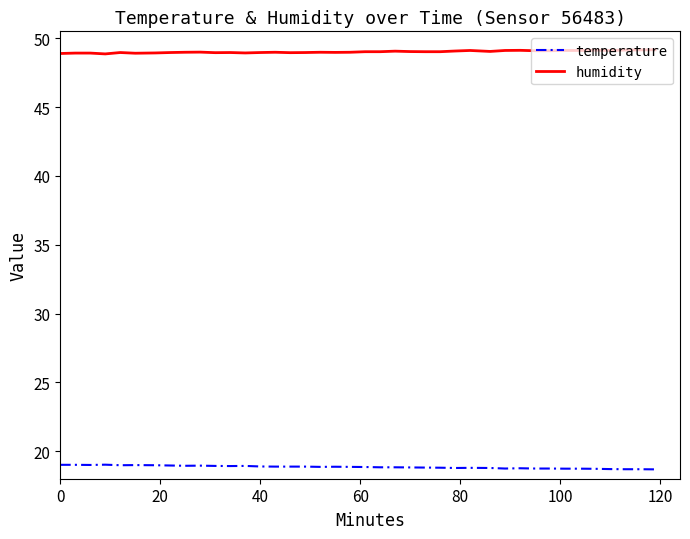

True or false: temperature and humidity intersect in this chart.

False